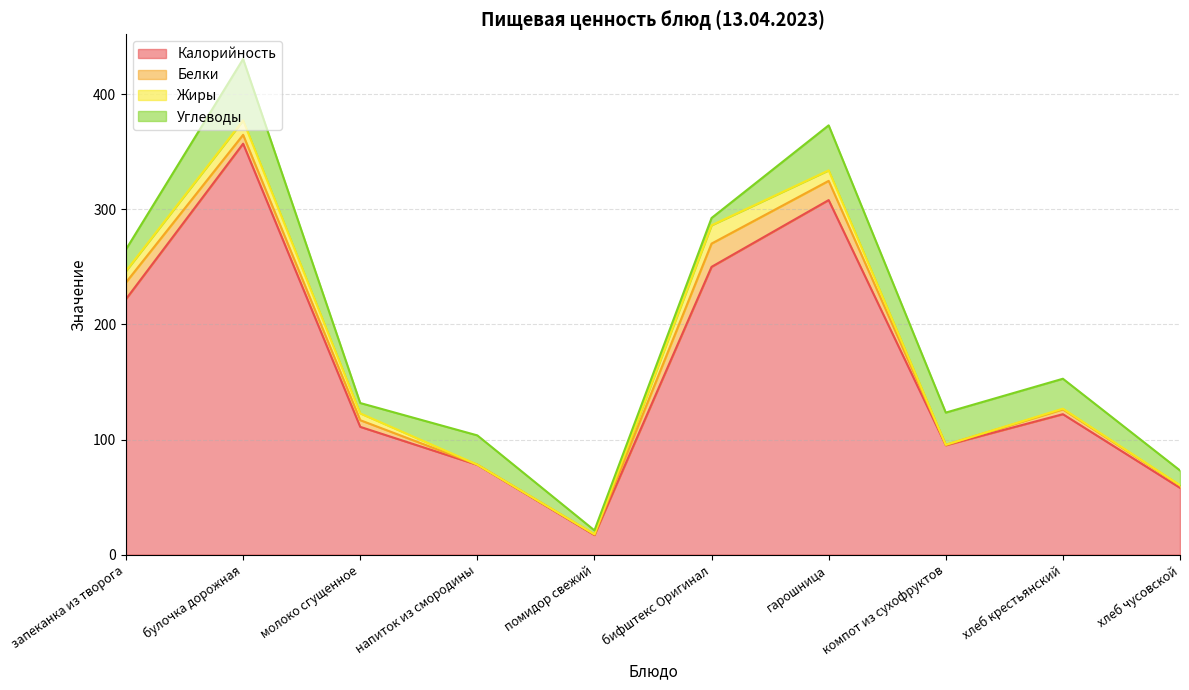

What is the average value of the Жиры series?

5.4